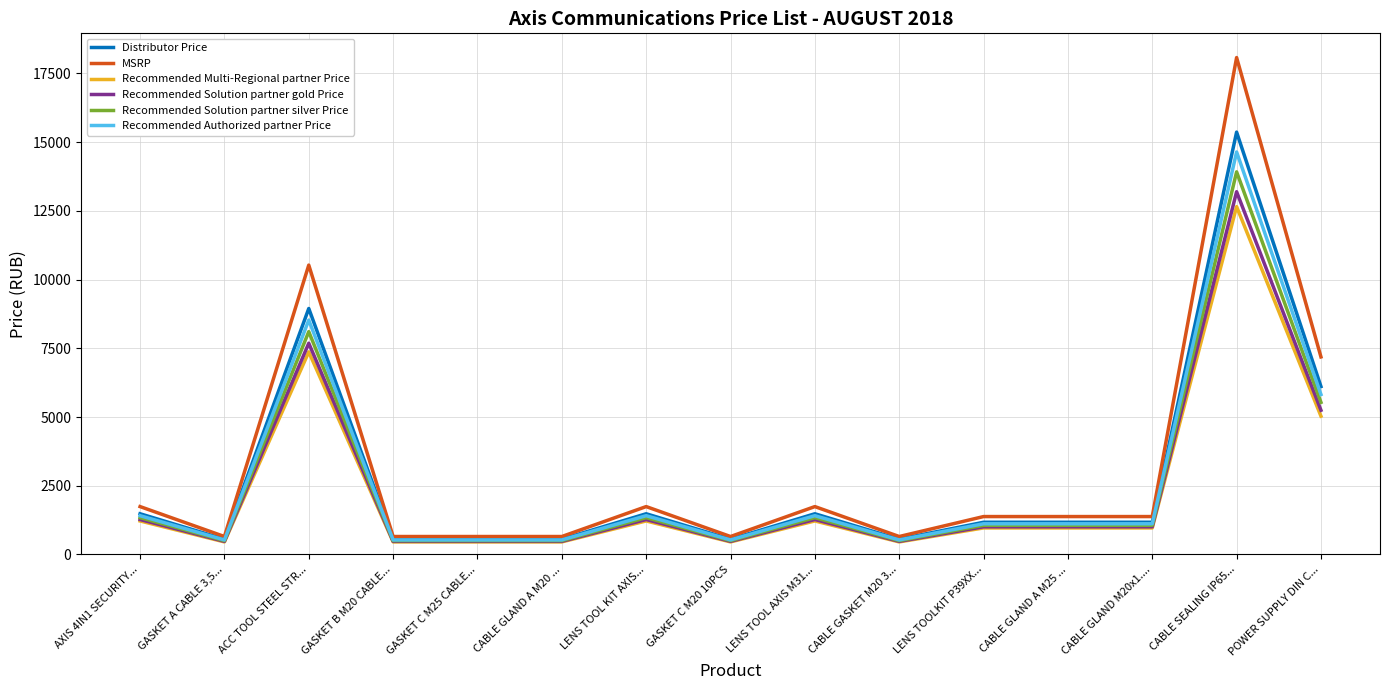

Is it true that Recommended Multi-Regional partner Price equals 1924 at AXIS 4IN1 SECURITY...?

False